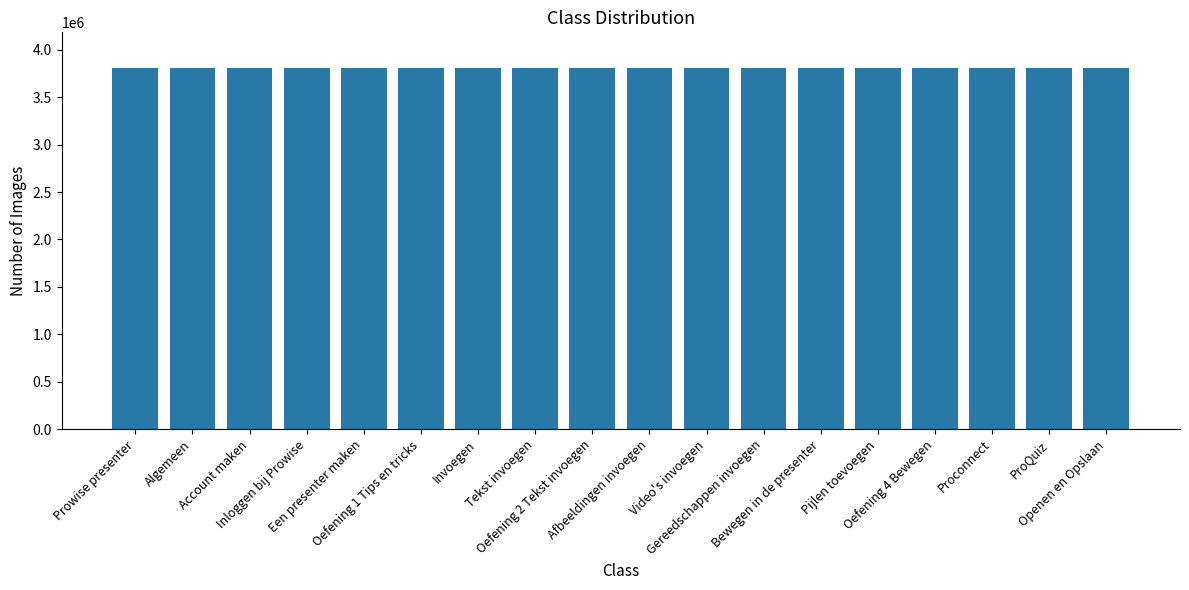

What is the maximum value shown in the chart?

3804300